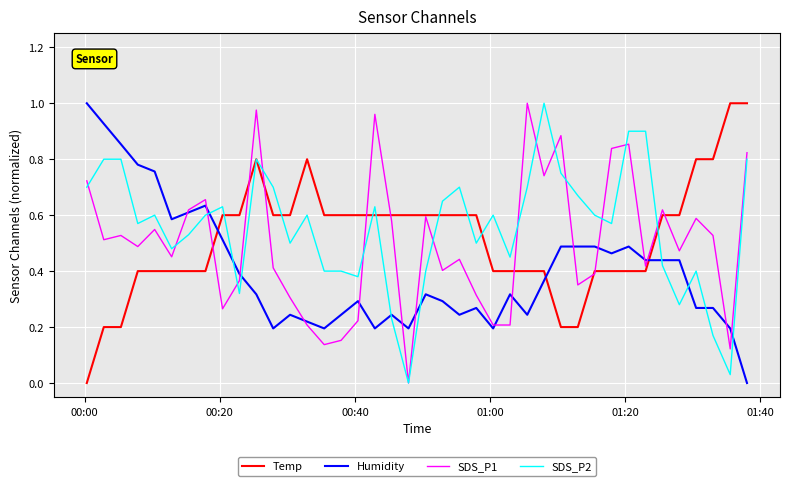

True or false: Humidity and Temp intersect in this chart.

True